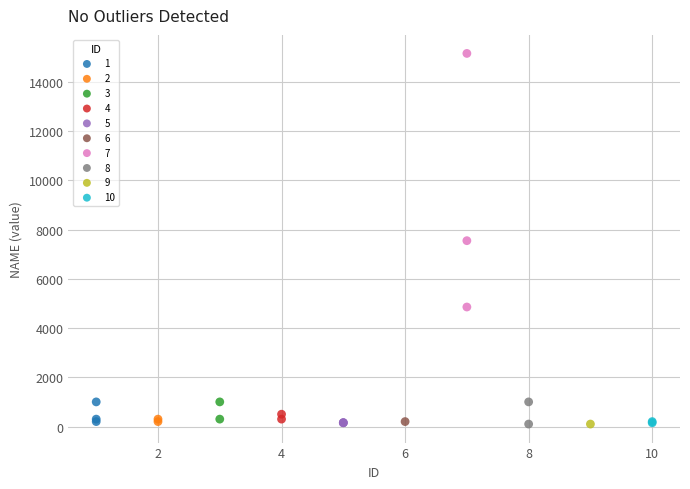

What are all the series names shown in the legend?

1, 2, 3, 4, 5, 6, 7, 8, 9, 10